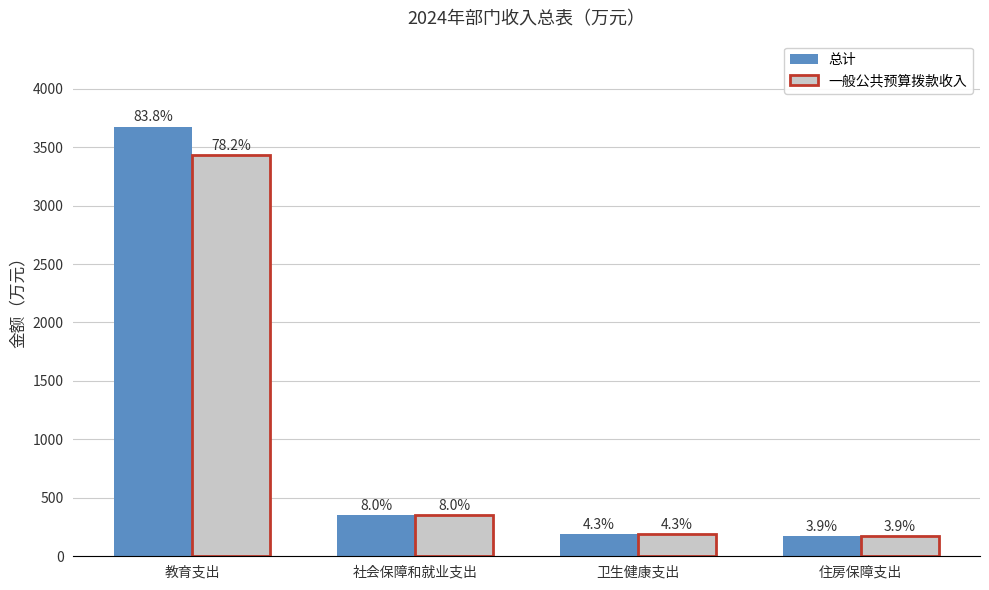

What is the average value of the 总计 series?

1097.1